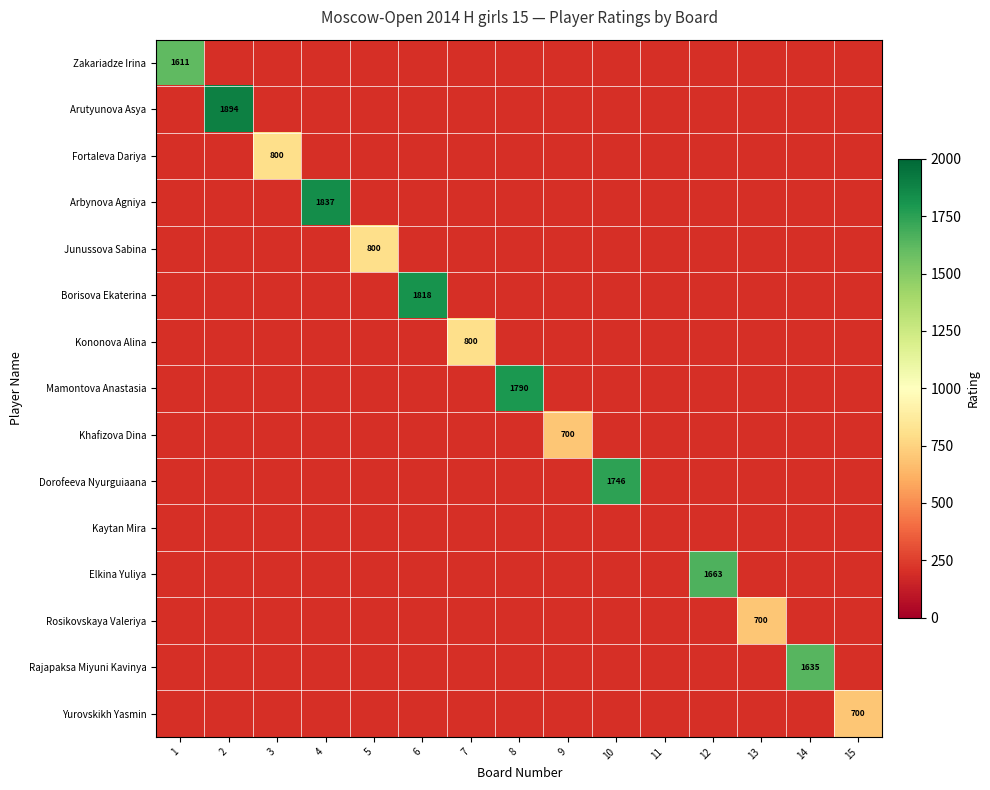

List the series in order of their peak value, lowest first.

Kaytan Mira, Khafizova Dina, Rosikovskaya Valeriya, Yurovskikh Yasmin, Fortaleva Dariya, Junussova Sabina, Kononova Alina, Zakariadze Irina, Rajapaksa Miyuni Kavinya, Elkina Yuliya, Dorofeeva Nyurguiaana, Mamontova Anastasia, Borisova Ekaterina, Arbynova Agniya, Arutyunova Asya